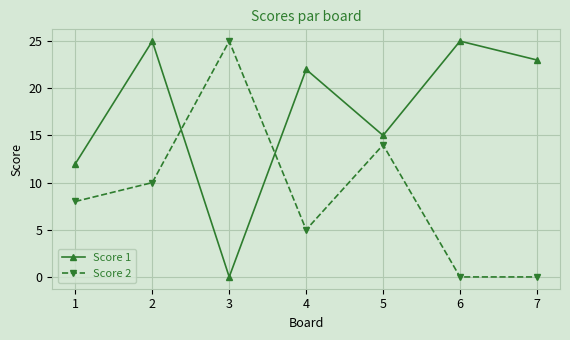

True or false: Score 1 and Score 2 cross at least once.

True